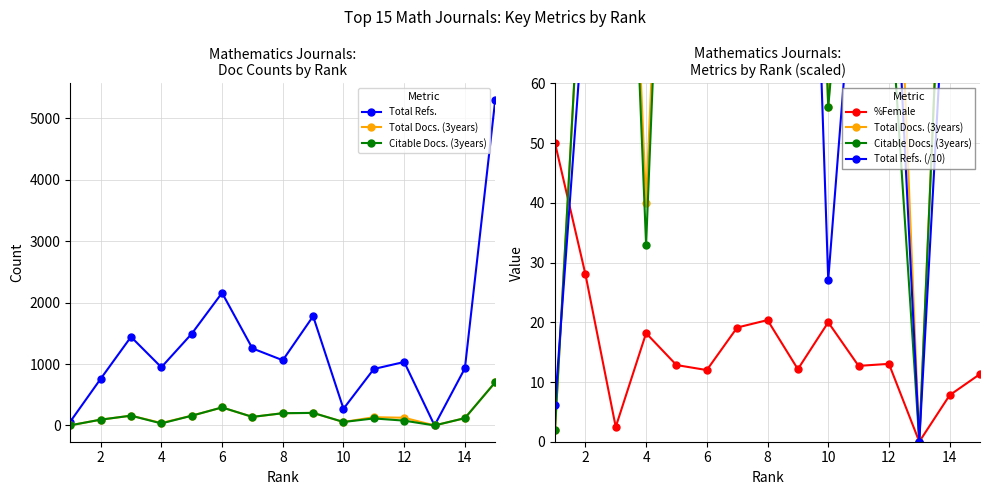

The %Female series shows 31.4 at 14. True or false?

False